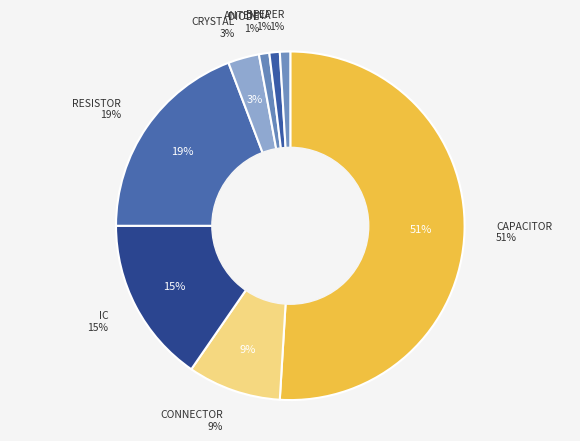

Count the number of slices in the pie.

8